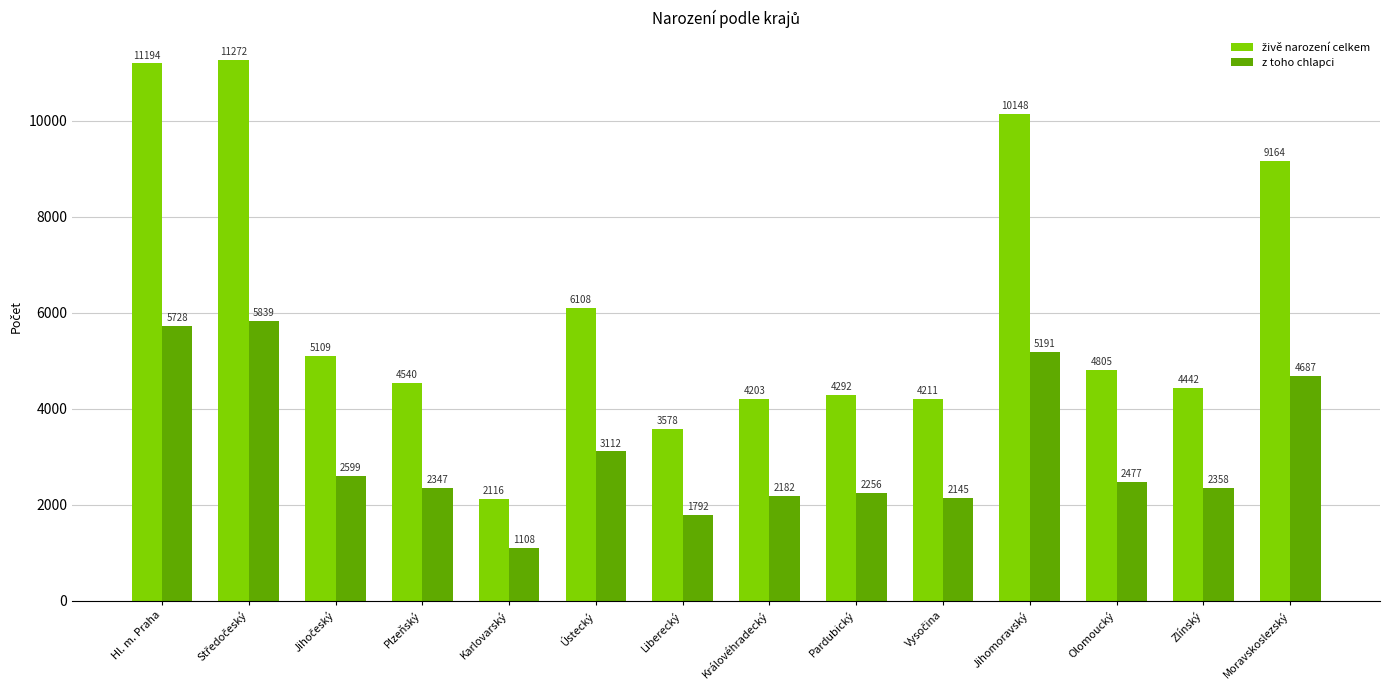

Which label corresponds to the smallest value in the chart?

Karlovarský